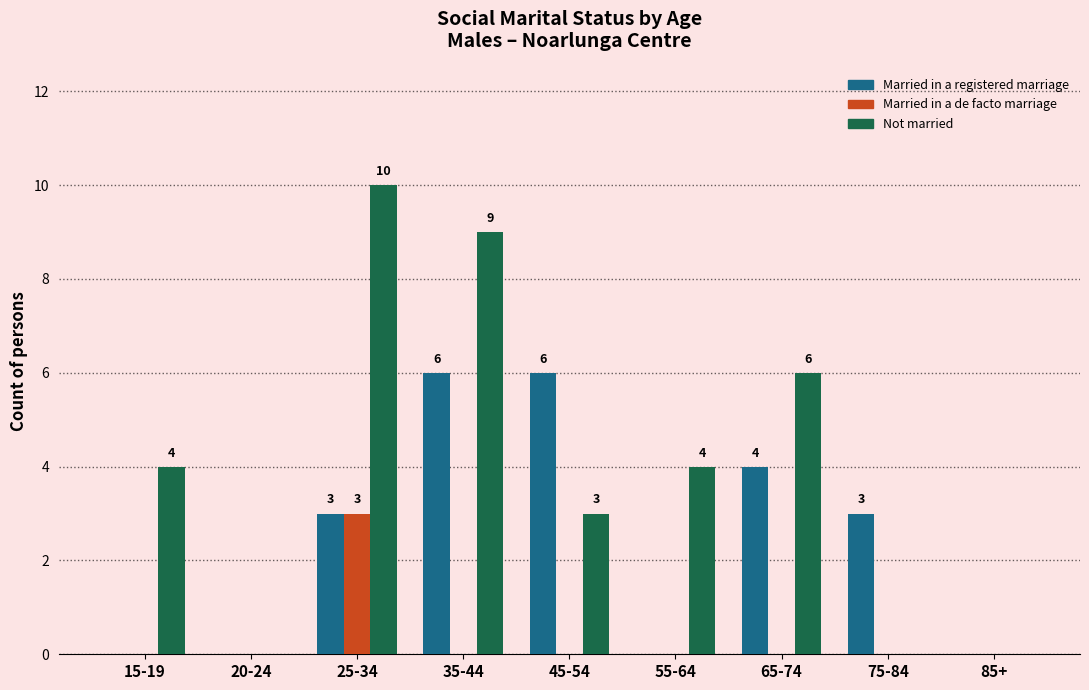

Count the number of data series in this chart.

3